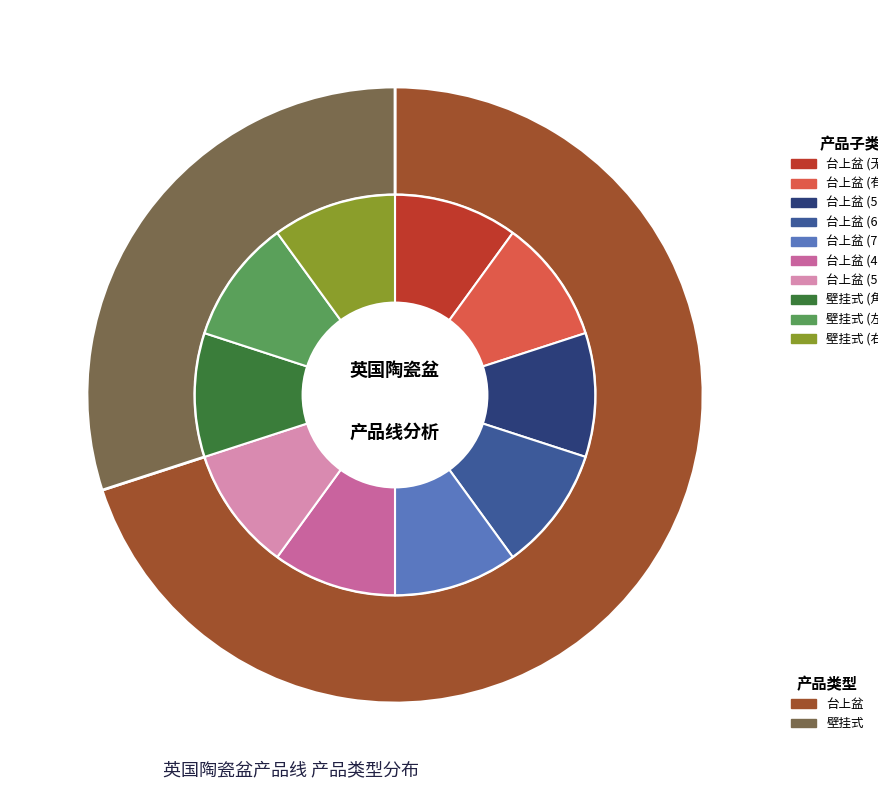

Is there any slice that represents more than half of the pie?

Yes